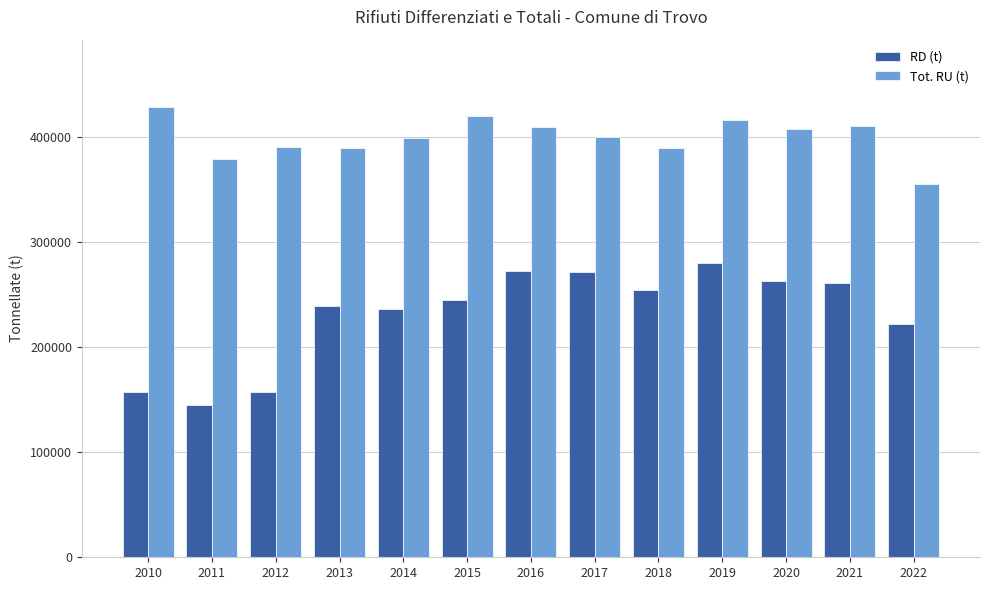

Between 2017 and 2018, which series saw the biggest shift?

RD (t)